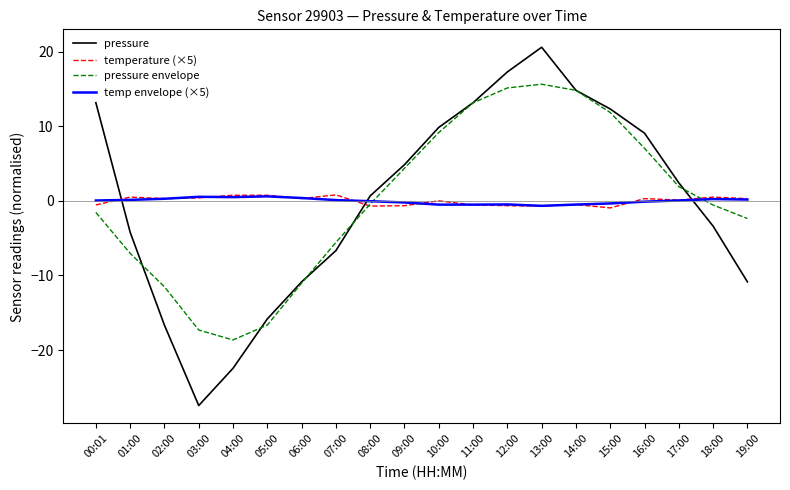

After their last crossing, which series has the higher values: temperature (×5) or pressure envelope?

temperature (×5)